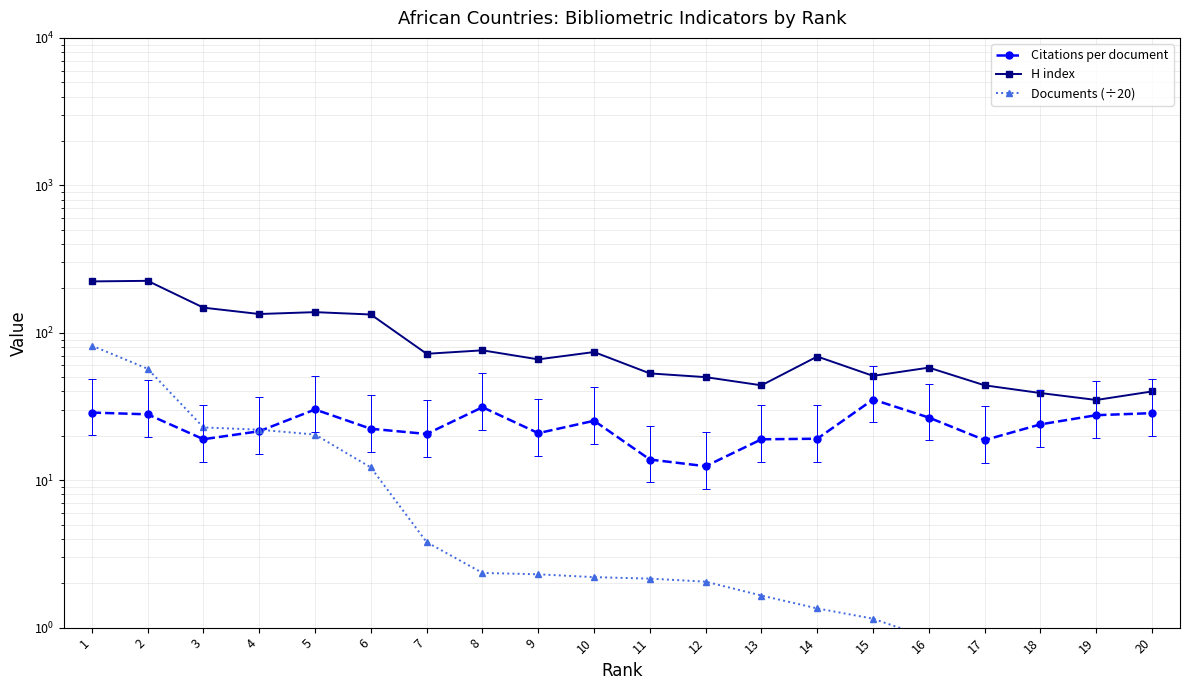

Reading left to right, list all the values displayed in this chart.

Citations per document: 28.8	28.0	19.0	21.5	30.2	22.3	20.6	31.3	20.9	25.3	13.8	12.4	18.9	19.1	35.3	26.6	18.7	23.9	27.6	28.5
H index: 223.0	225.0	148.0	134.0	138.0	133.0	72.0	76.0	66.0	74.0	53.0	50.0	44.0	69.0	51.0	58.0	44.0	39.0	35.0	40.0
Documents (÷20): 81.8	57.0	22.8	22.0	20.4	12.2	3.8	2.4	2.3	2.2	2.1	2.0	1.6	1.4	1.1	0.8	0.7	0.6	0.5	0.5